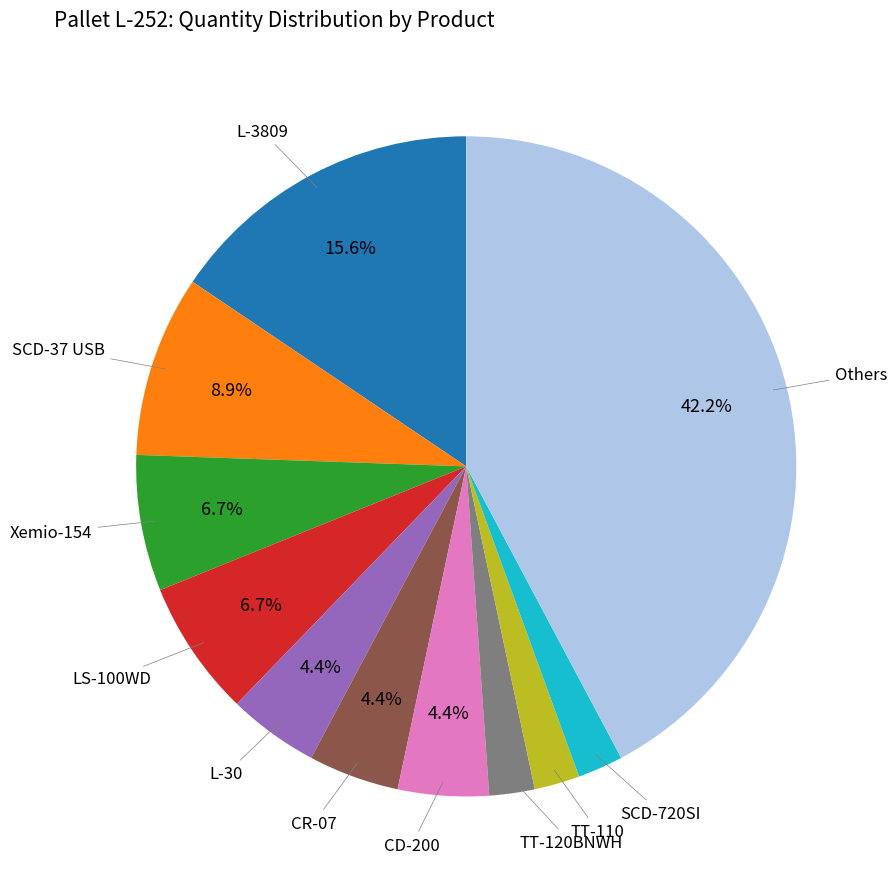

Is there a majority slice in this chart?

No